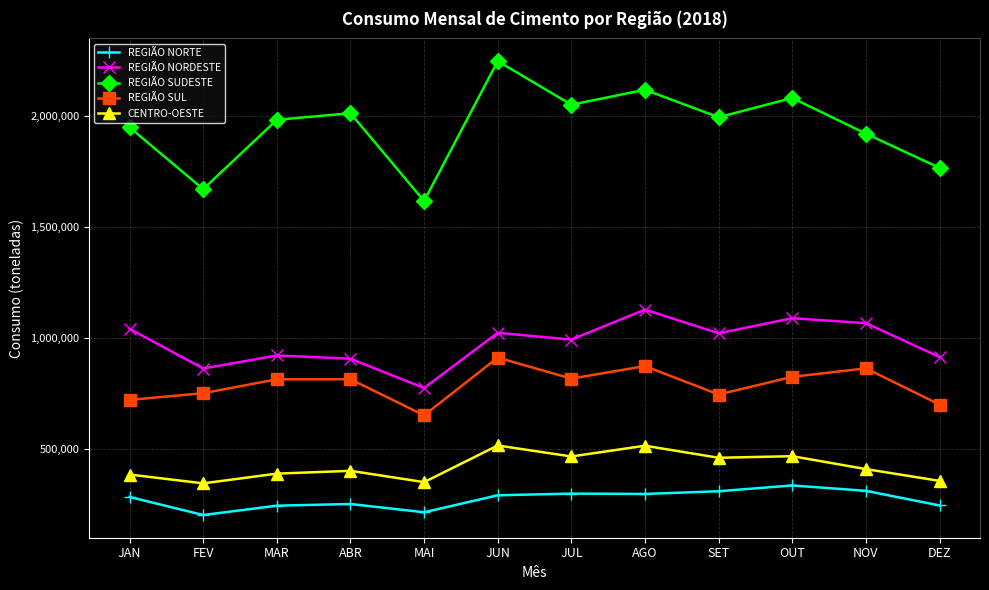

Which series has the largest total across all categories?

REGIÃO SUDESTE